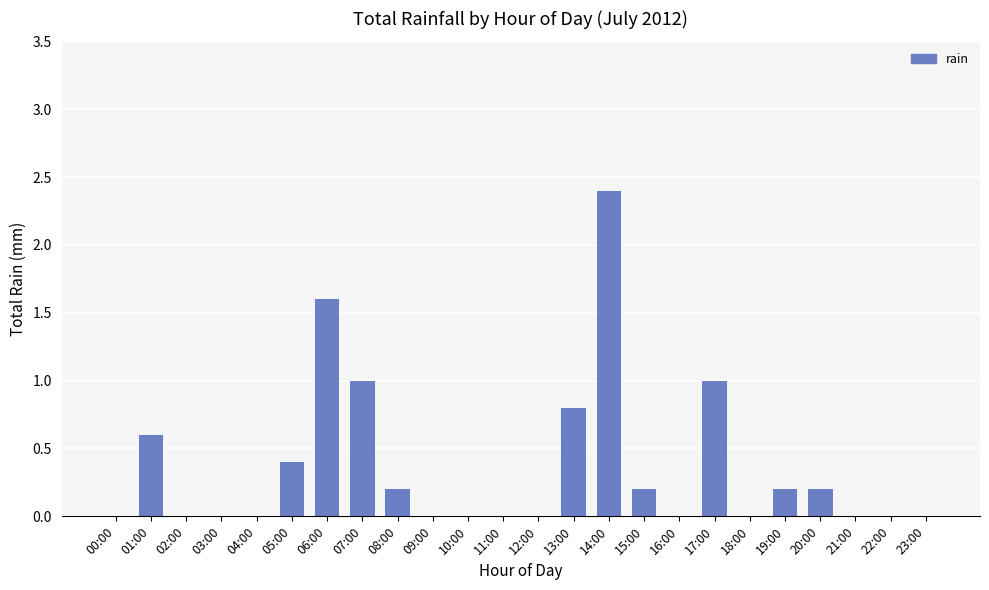

Reading left to right, what are all the values shown in this chart?

0.0	0.6	0.0	0.0	0.0	0.4	1.6	1.0	0.2	0.0	0.0	0.0	0.0	0.8	2.4	0.2	0.0	1.0	0.0	0.2	0.2	0.0	0.0	0.0